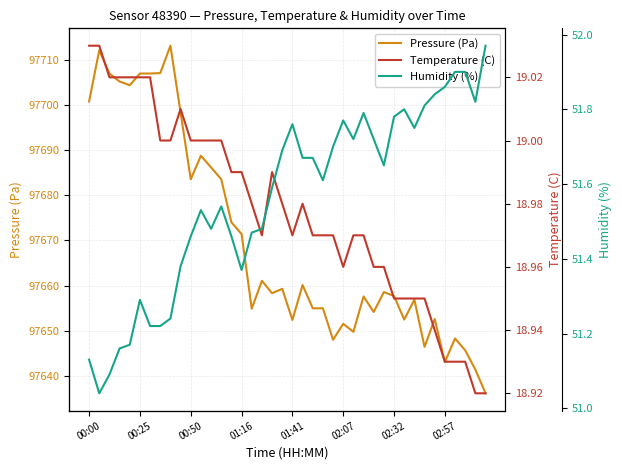

What is the sum of all Humidity (%) values?

2062.5